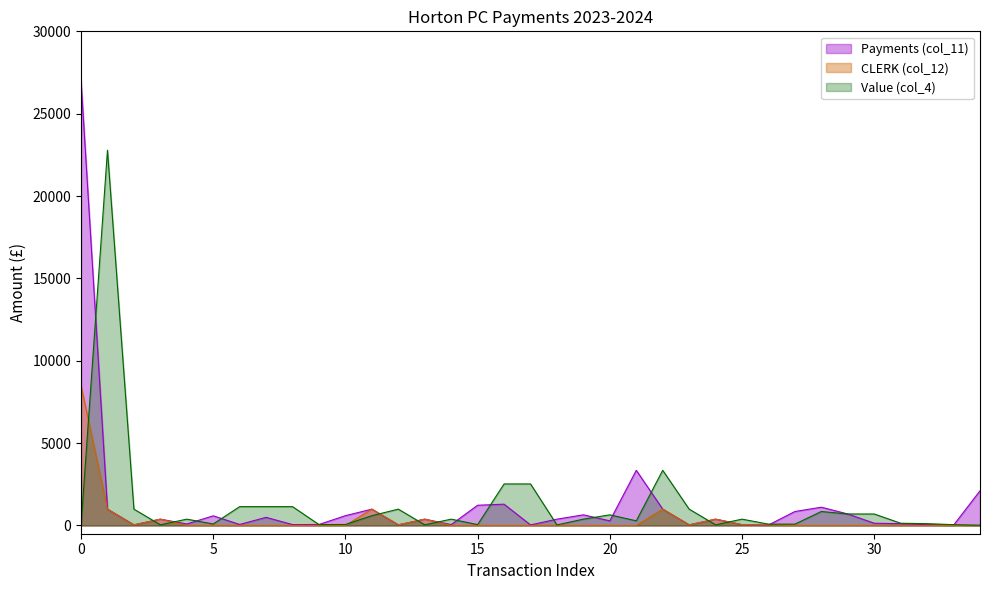

How many lines are shown in the chart?

3